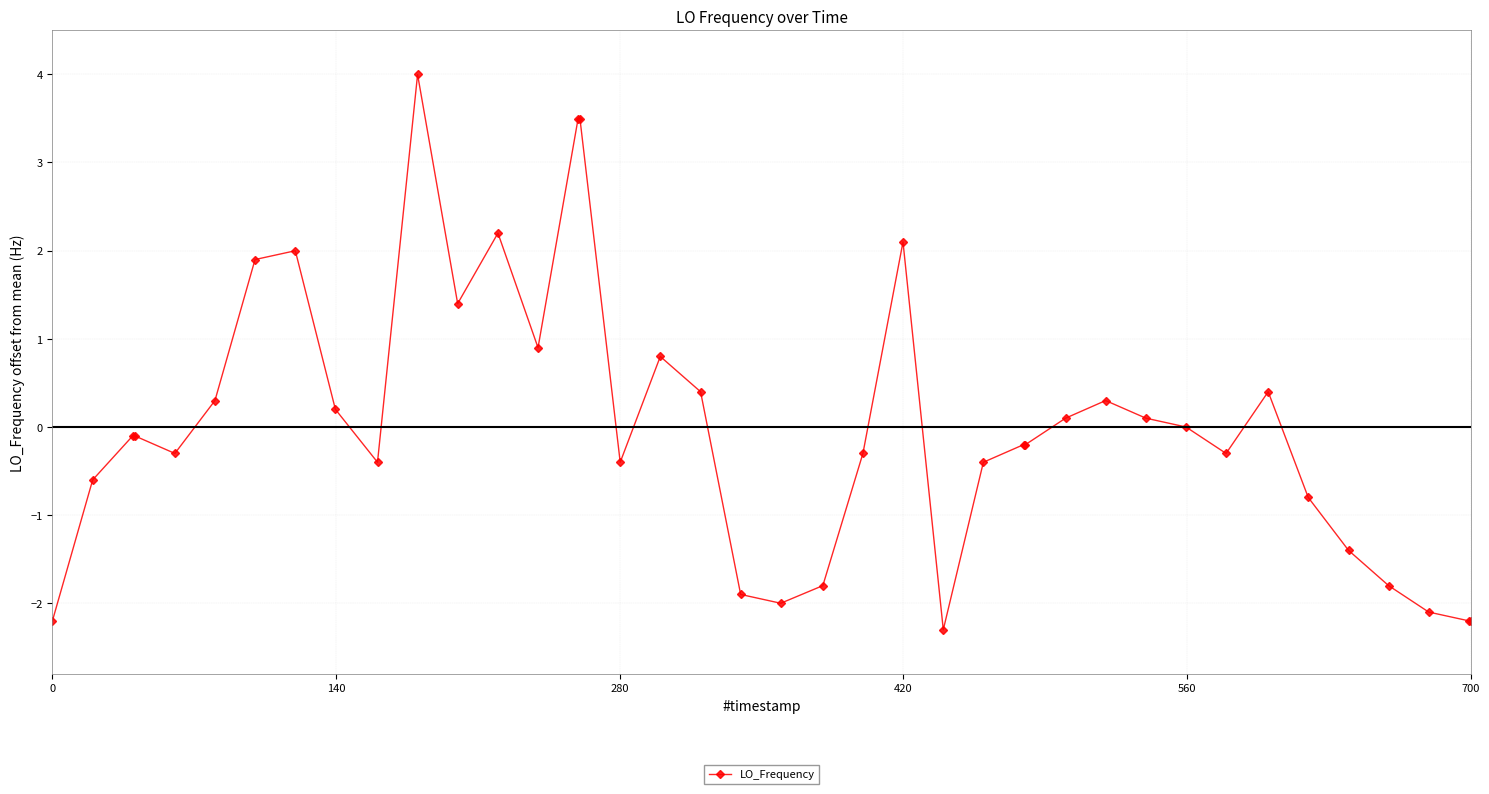

True or false: the data has more than 2 interior local peaks.

True